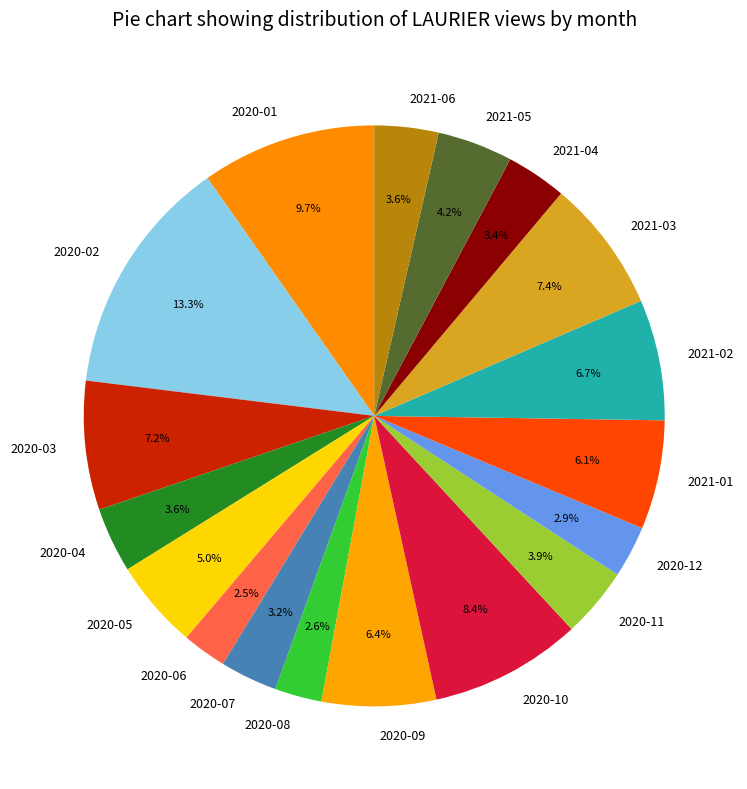

The 2021-05 slice represents 4% of the pie. True or false?

True